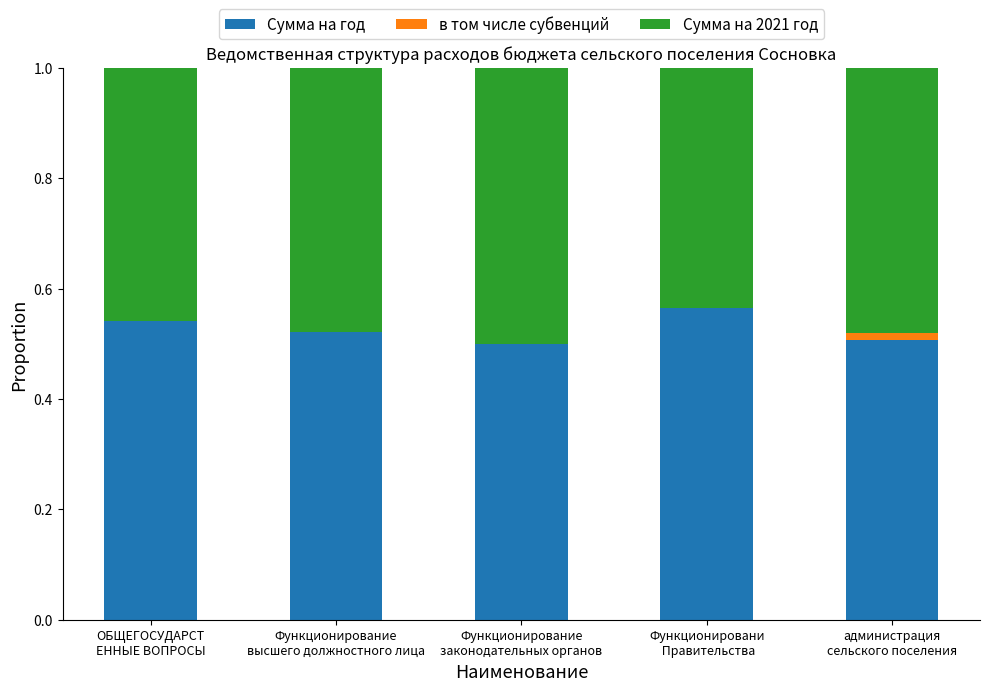

Are the bars grouped side by side (vs. stacked)?

No